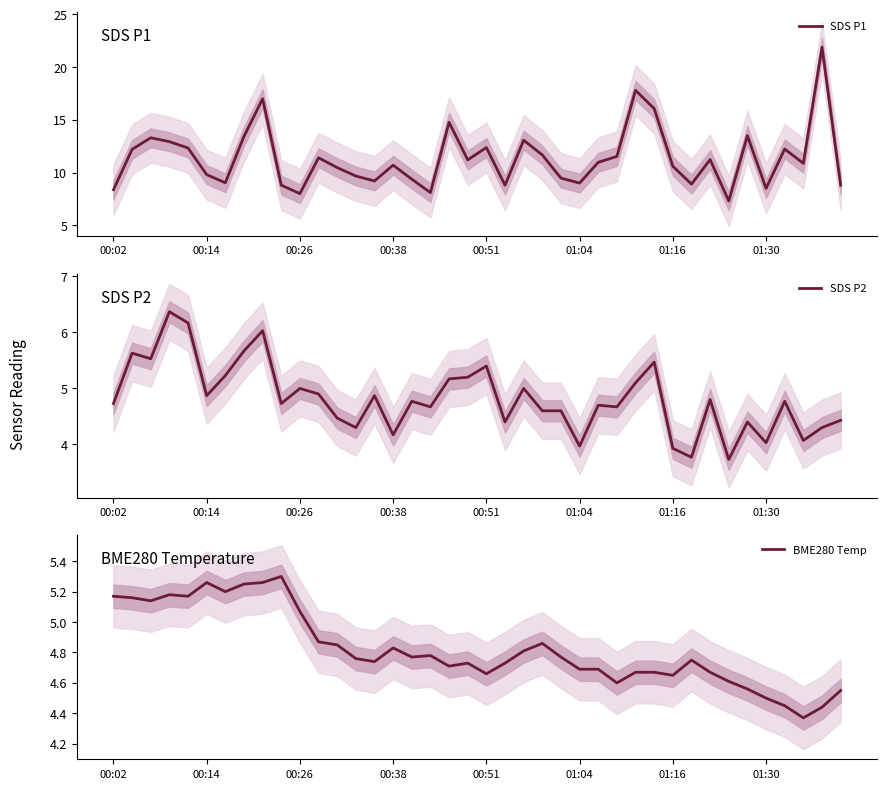

True or false: SDS P1 and SDS P2 cross at least once.

False